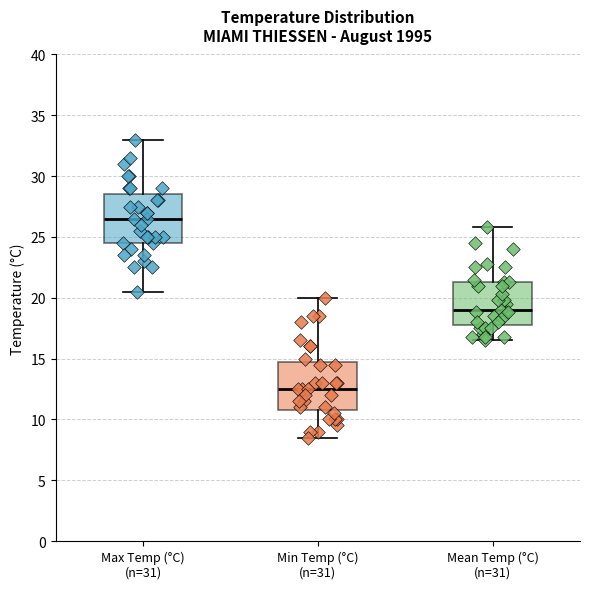

Where does the upper whisker of the box for Max Temp (°C) (n=31) end on the y-axis? The values are not printed on the chart, so give them approximately, as read against the axis.

33.0